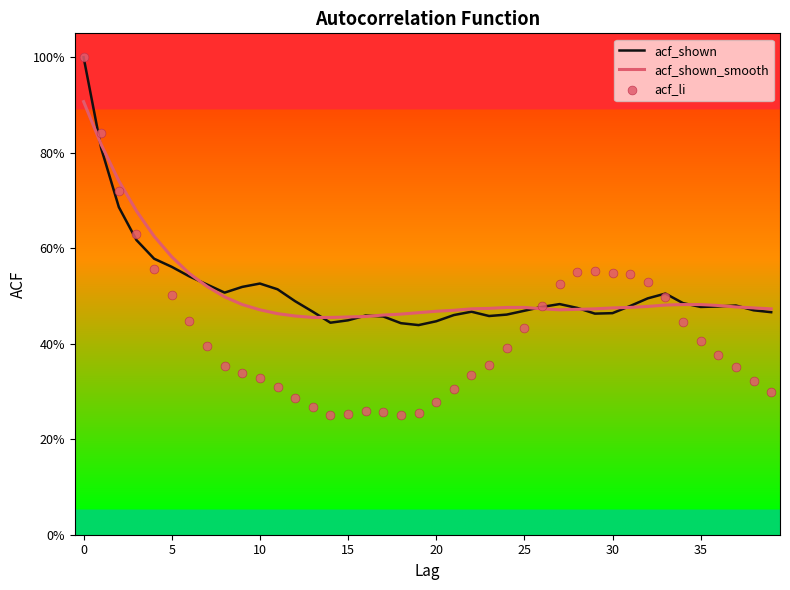

Which series contains the highest Y value?

acf_shown